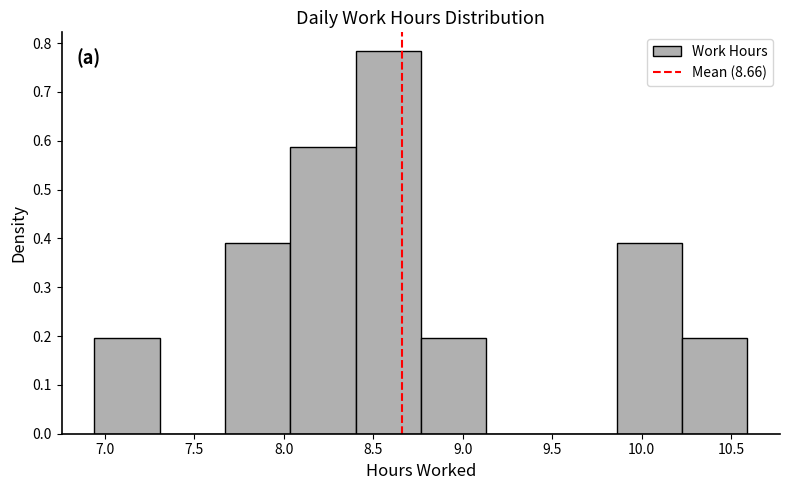

How tall is the bar that spans 9.860 to 10.225 on the x-axis? Neither the bar edges nor the heights are printed on the chart, so give them approximately, as read against the axes.

0.39